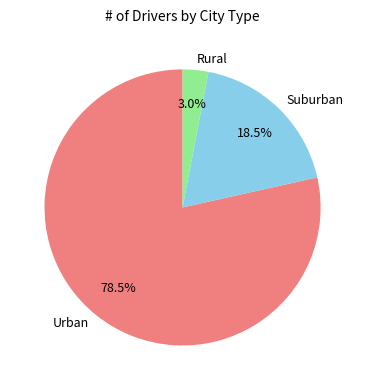

How many slices are in this pie chart?

3